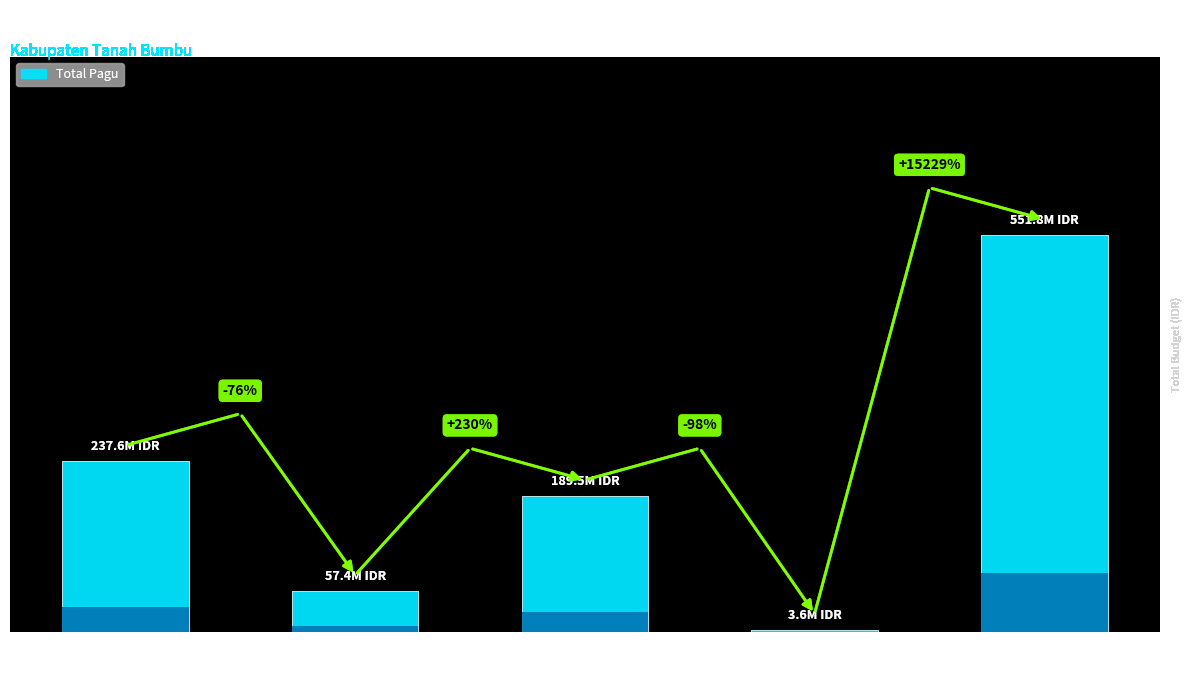

The chart shows a value of 255405834 at DINAS KEBUDAYAAN,
KEPEMUDAAN, OLAHRAGA. True or false?

False